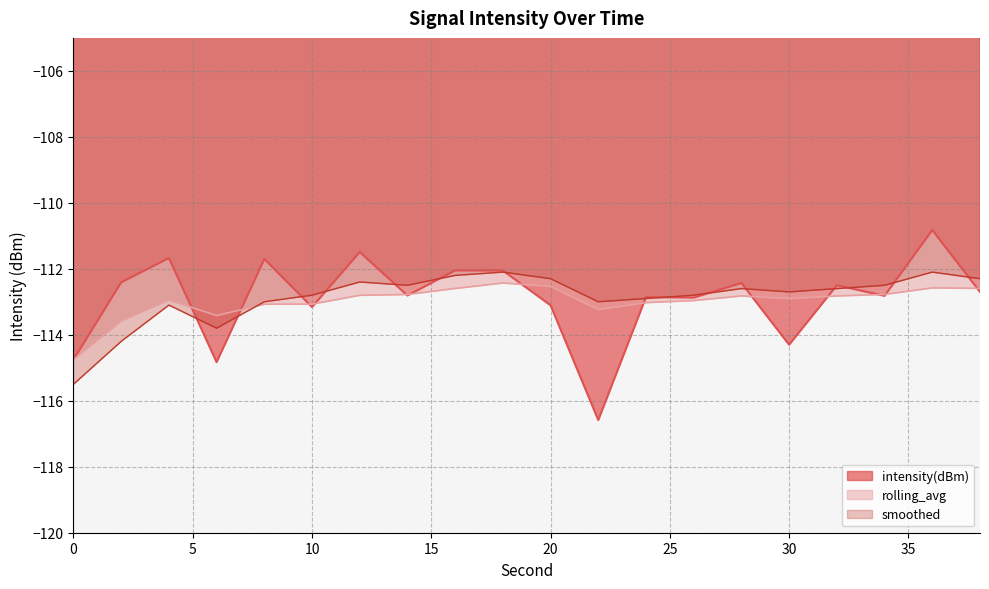

What is the value of the intensity(dBm) point at the 6th from the left?

-113.2